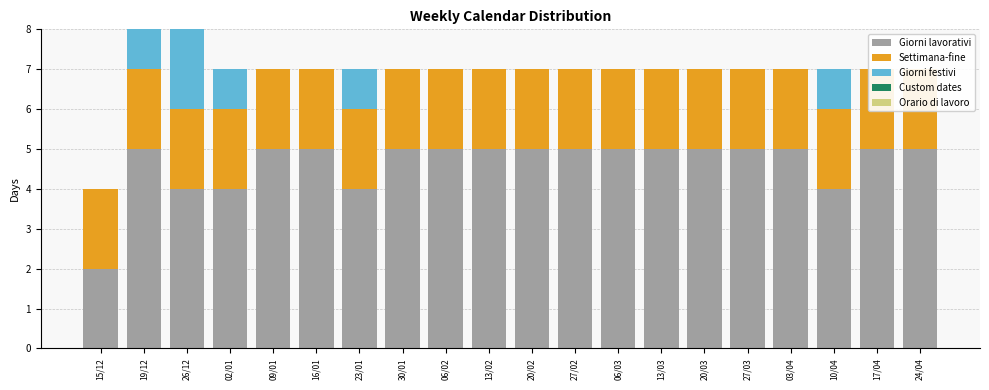

How many data points does each series have?

20